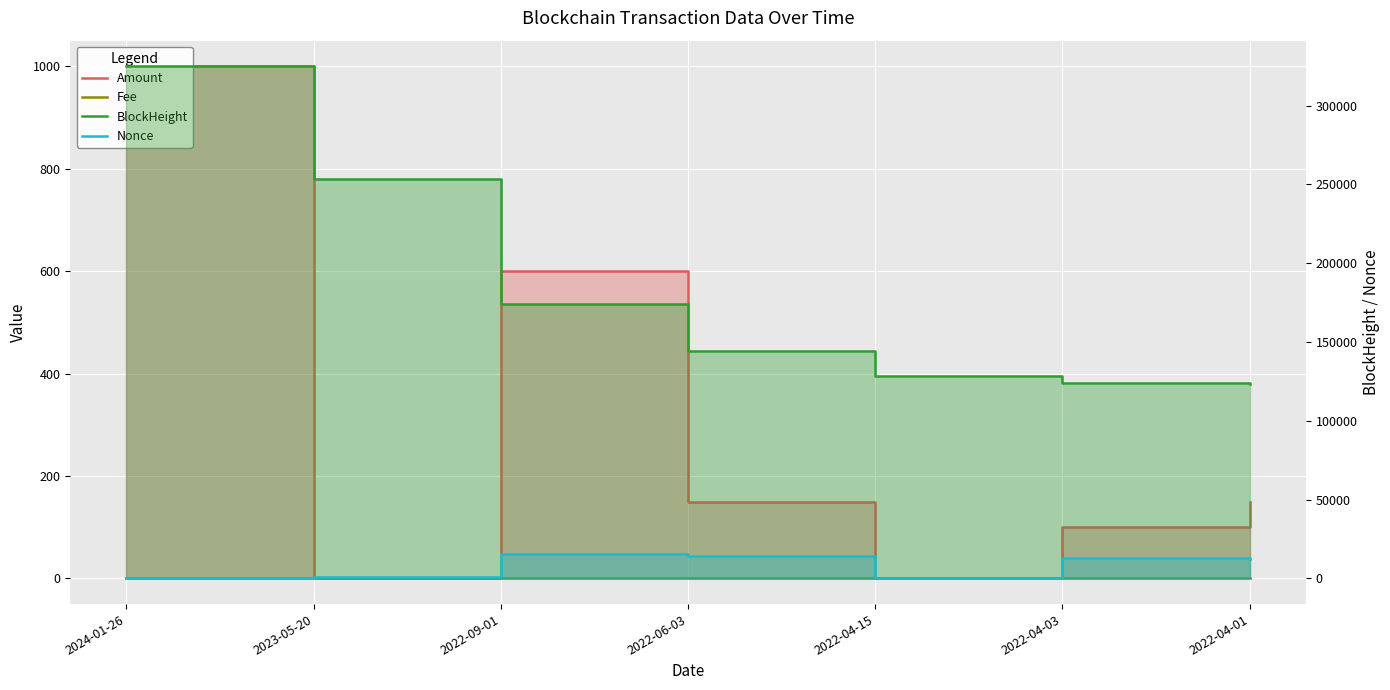

What position from the left is 2022-04-03?

6